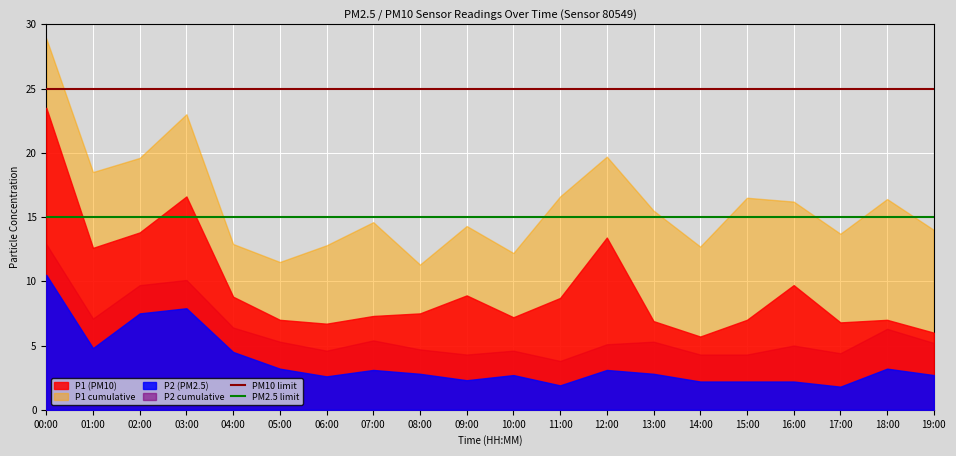

What is the value of the PM10 limit point at the 1st from the left?

25